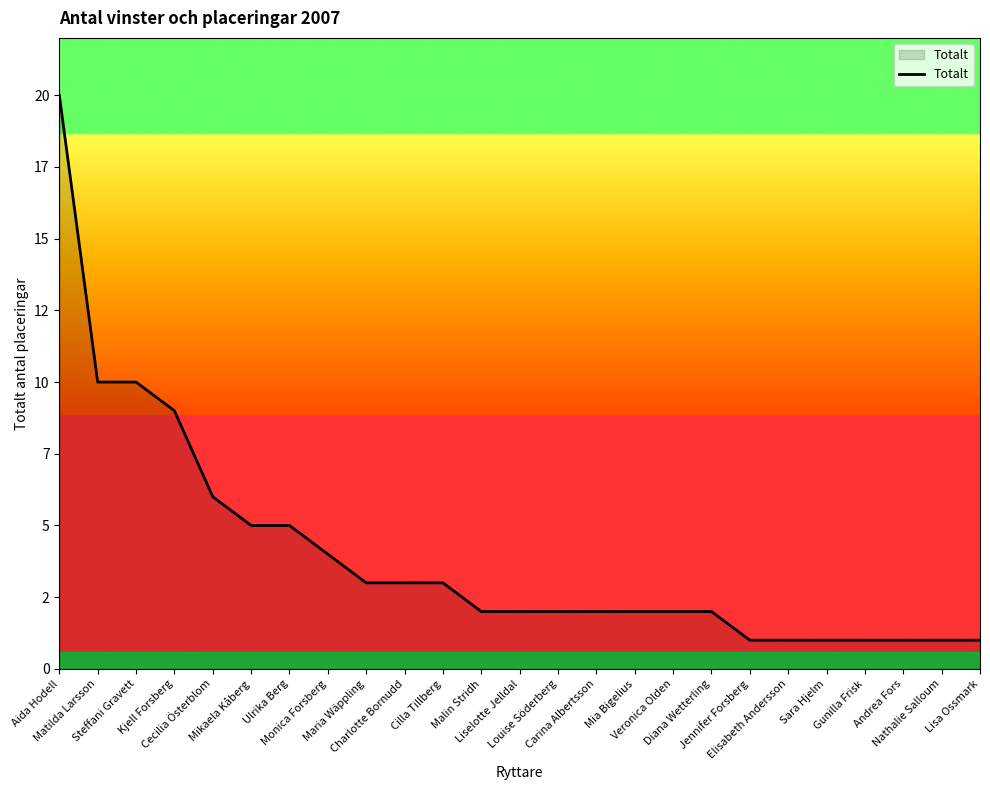

What is the sum of the values at Aida Hodell and Gunilla Frisk?

21